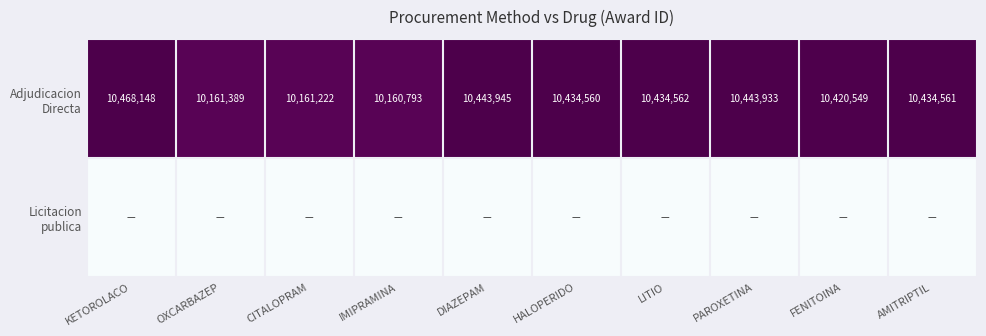

How many data points does each series have?

10